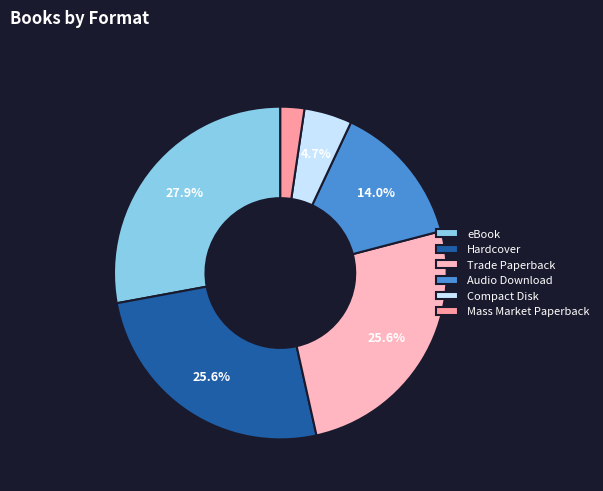

Which category has the smallest portion of the pie?

Mass Market Paperback